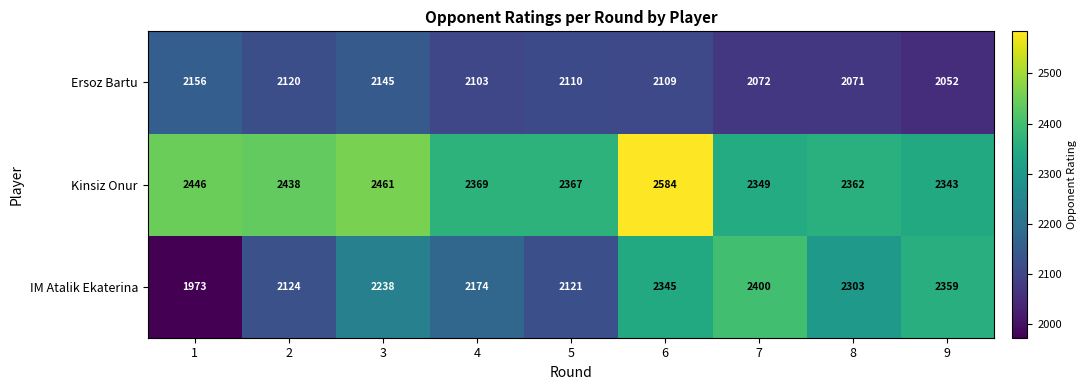

Which series has the widest spread of values?

IM Atalik Ekaterina